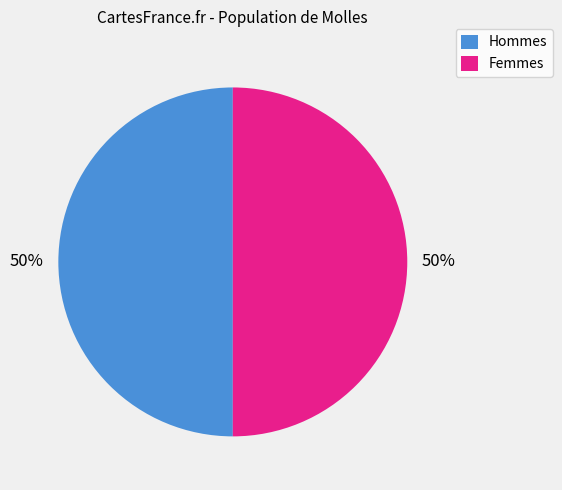

To the nearest percent, what is the difference between the largest and smallest slice percentages?

0%